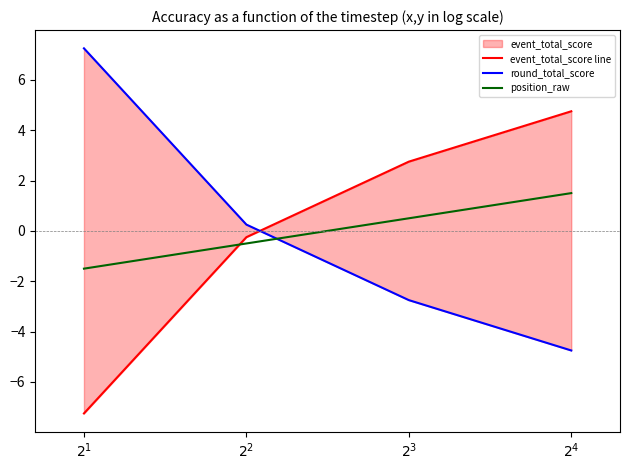

The value of position_raw at $2^1$ is -0.9. True or false?

False